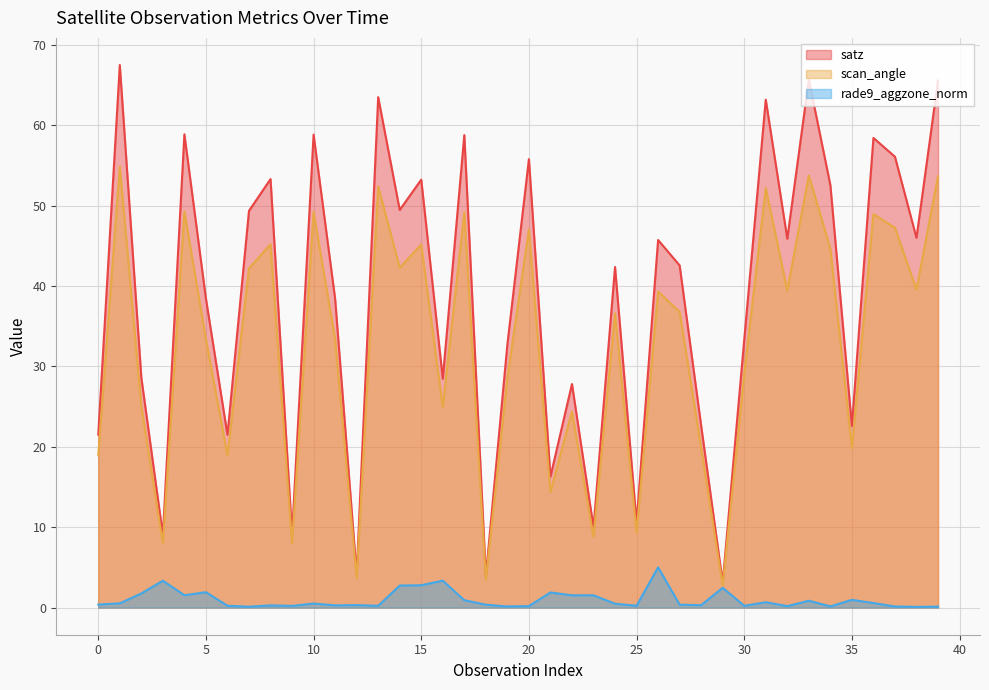

Does the chart display data point markers on the line(s)?

No